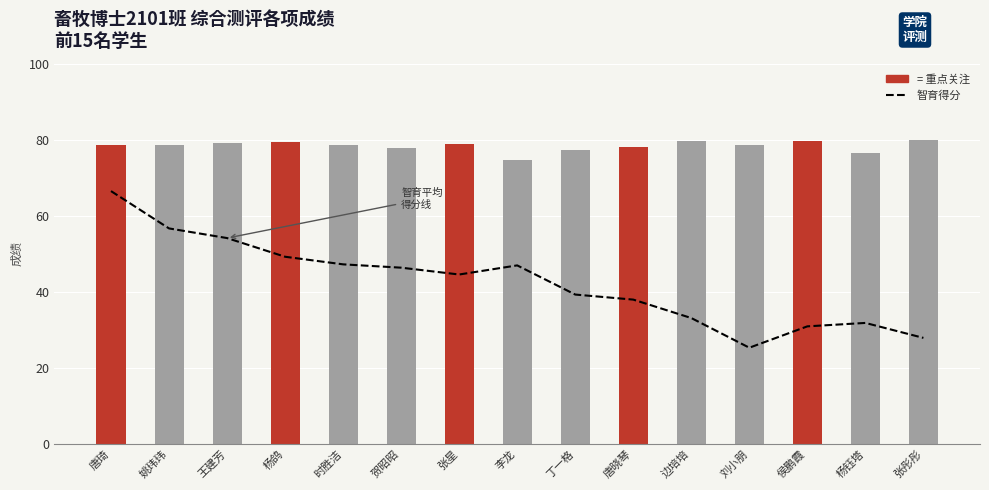

Which category has the highest value in the 德育 series?

张彤彤